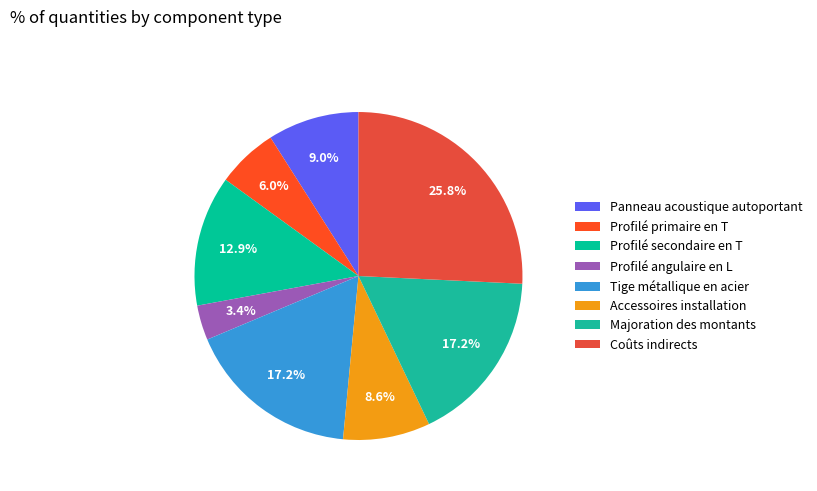

To the nearest percent, what is the difference between the largest and smallest slice percentages?

22%